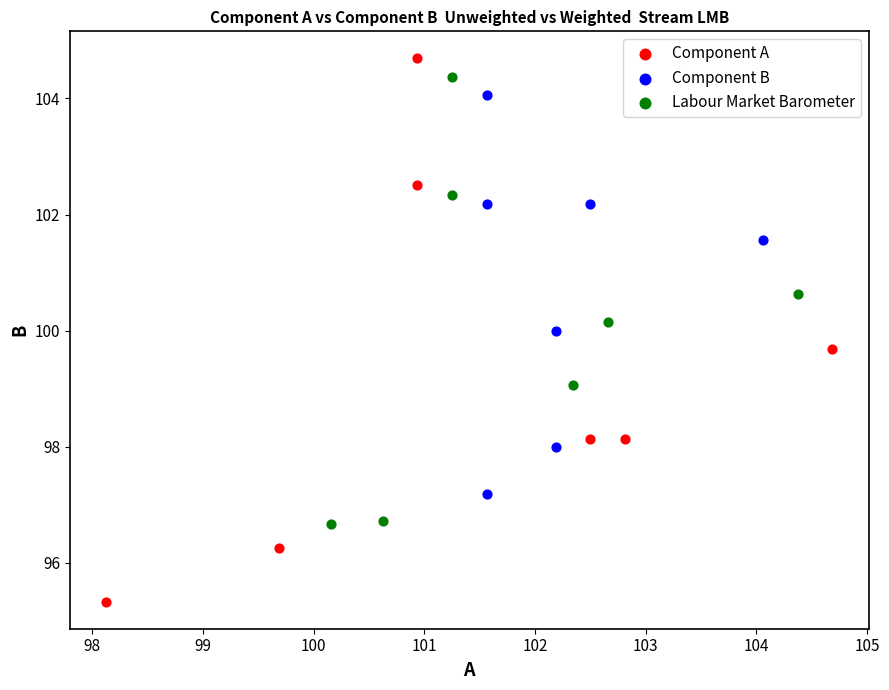

What are all the series names shown in the legend?

Component A, Component B, Labour Market Barometer